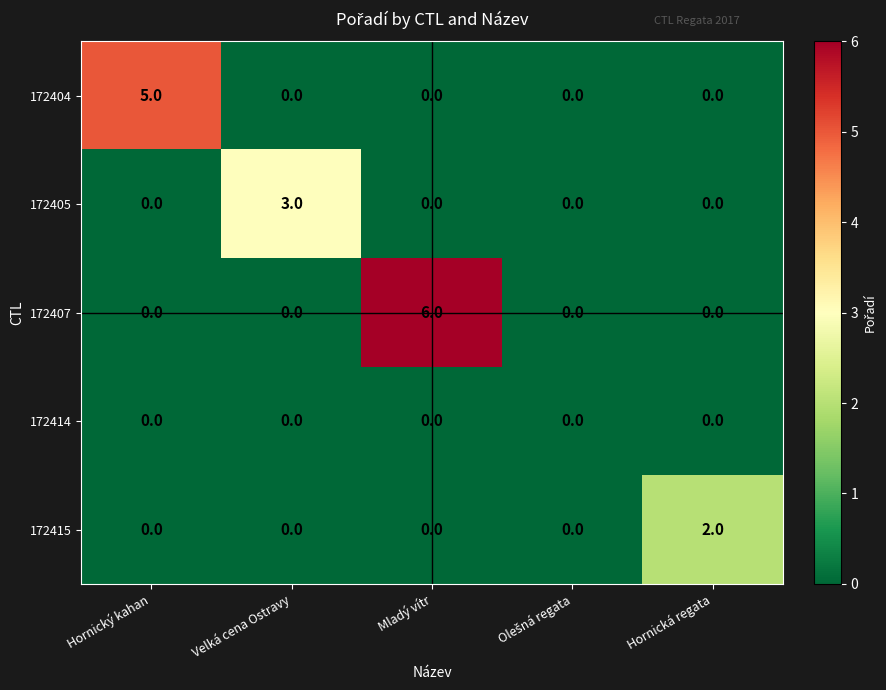

Count the 172404 values in the range 0 to 1.

4